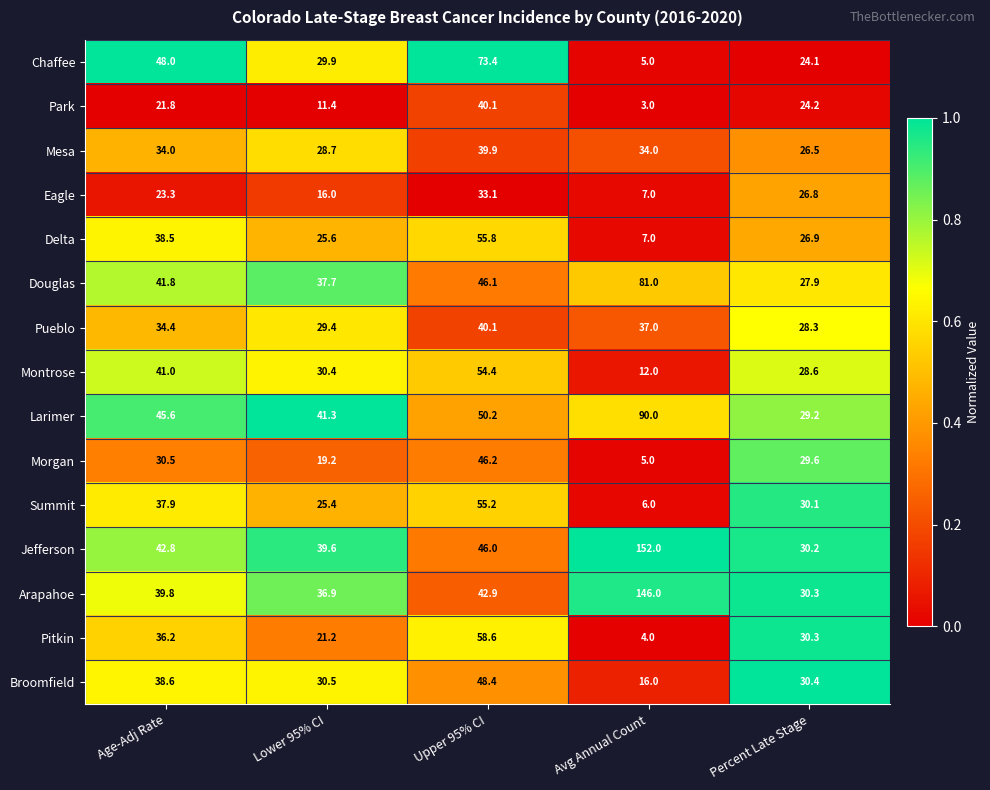

Which series has the widest spread of values?

Jefferson